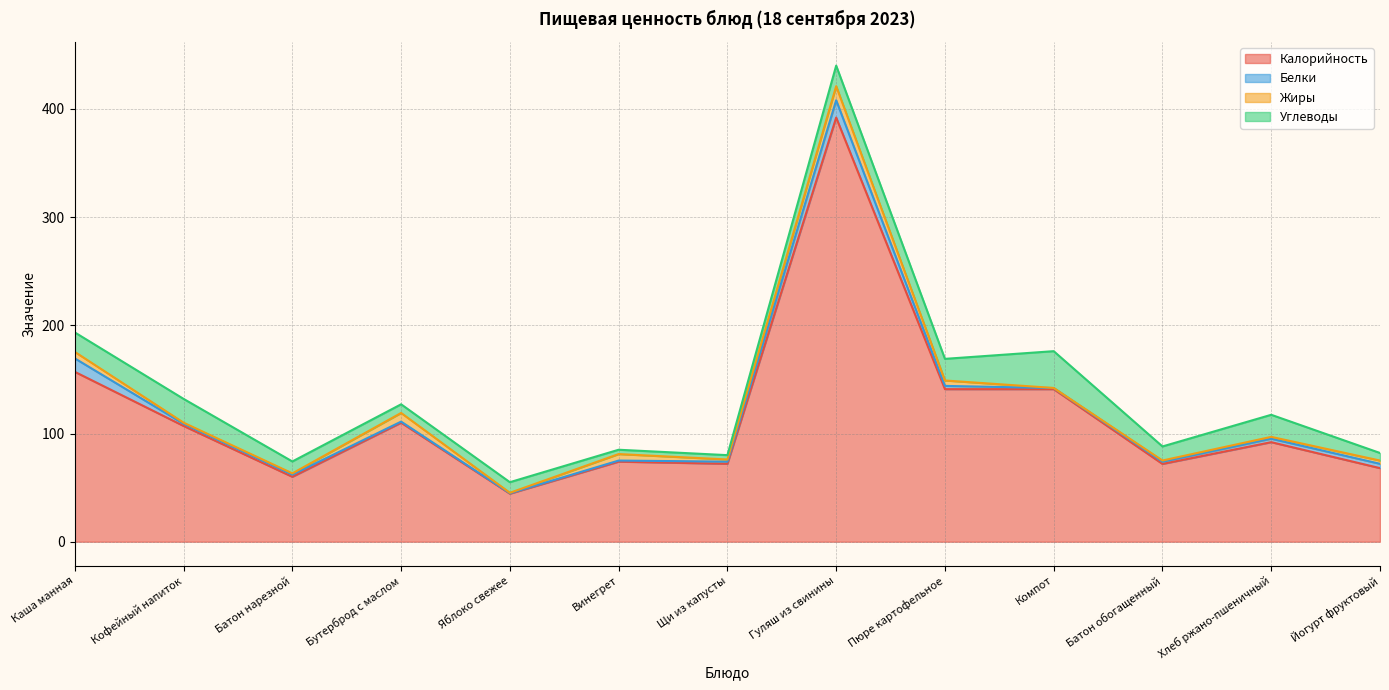

Does the chart have visible grid lines?

Yes